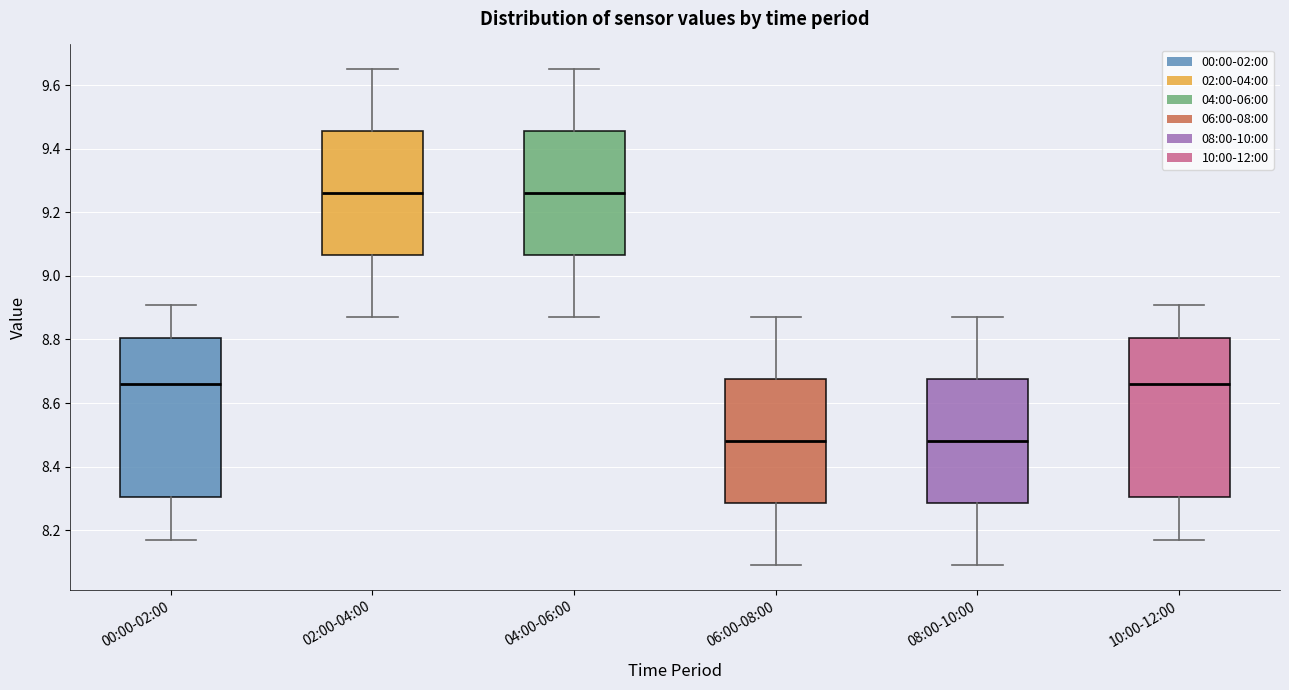

Reading left to right, transcribe this box plot: for each box, give where its median line is, the range the box spans, and where its two whiskers end, as read against the y-axis. The values are not printed on the chart, so give them approximately, as read against the axis.

00:00-02:00: median 8.66, box 8.30 to 8.80, whiskers 8.18 to 8.92
02:00-04:00: median 9.26, box 9.06 to 9.46, whiskers 8.88 to 9.66
04:00-06:00: median 9.26, box 9.06 to 9.46, whiskers 8.88 to 9.66
06:00-08:00: median 8.48, box 8.28 to 8.68, whiskers 8.10 to 8.88
08:00-10:00: median 8.48, box 8.28 to 8.68, whiskers 8.10 to 8.88
10:00-12:00: median 8.66, box 8.30 to 8.80, whiskers 8.18 to 8.92